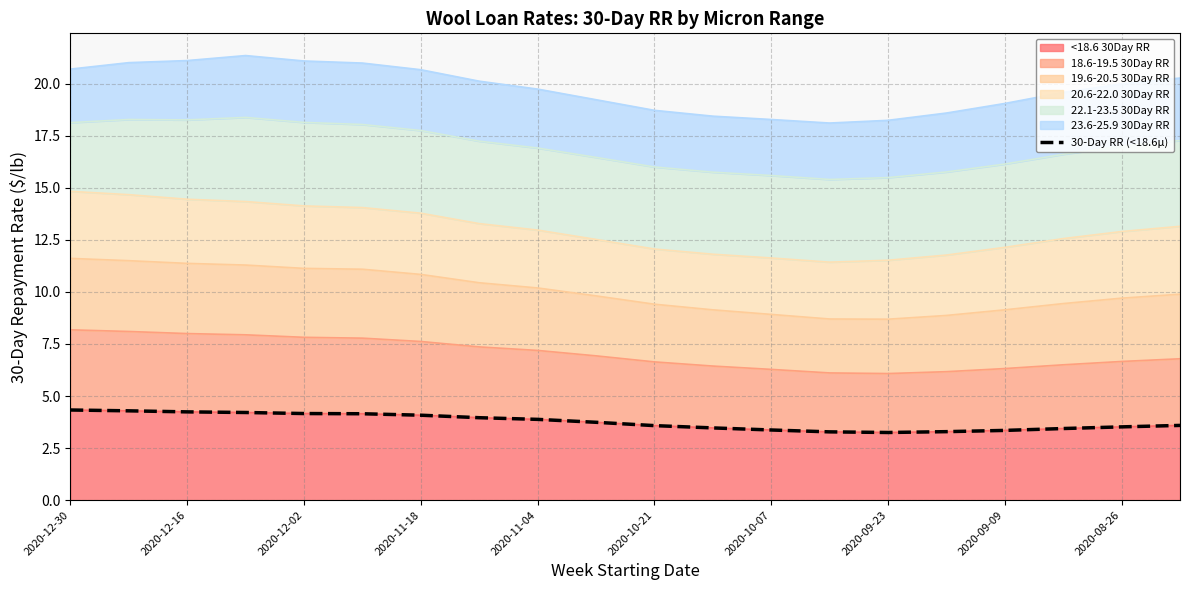

The value of <18.6 30Day RR at 2020-12-30 is 6.5. True or false?

False